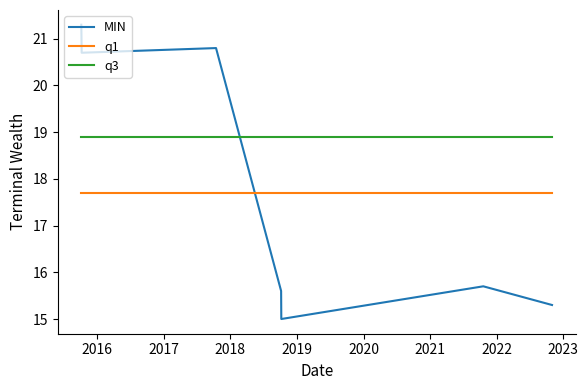

Which series has the largest total across all categories?

q3